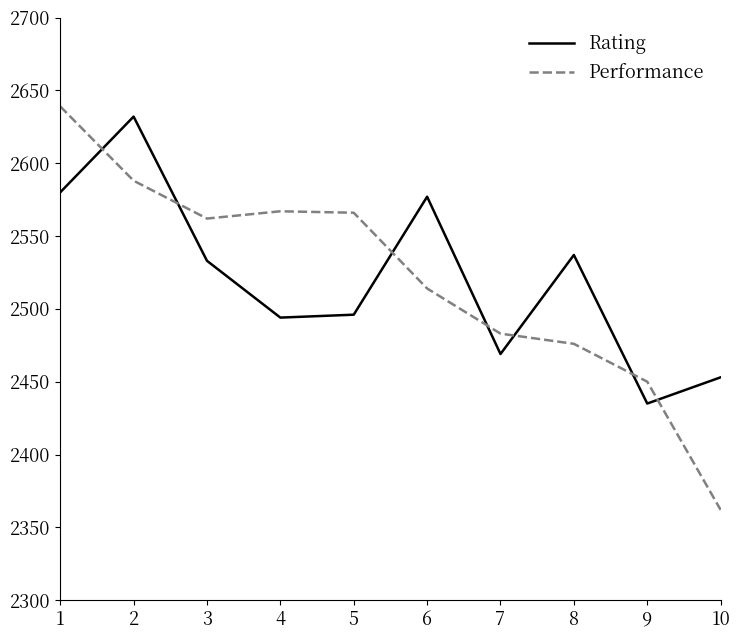

Rank the series at 8 from lowest to highest value.

Performance, Rating